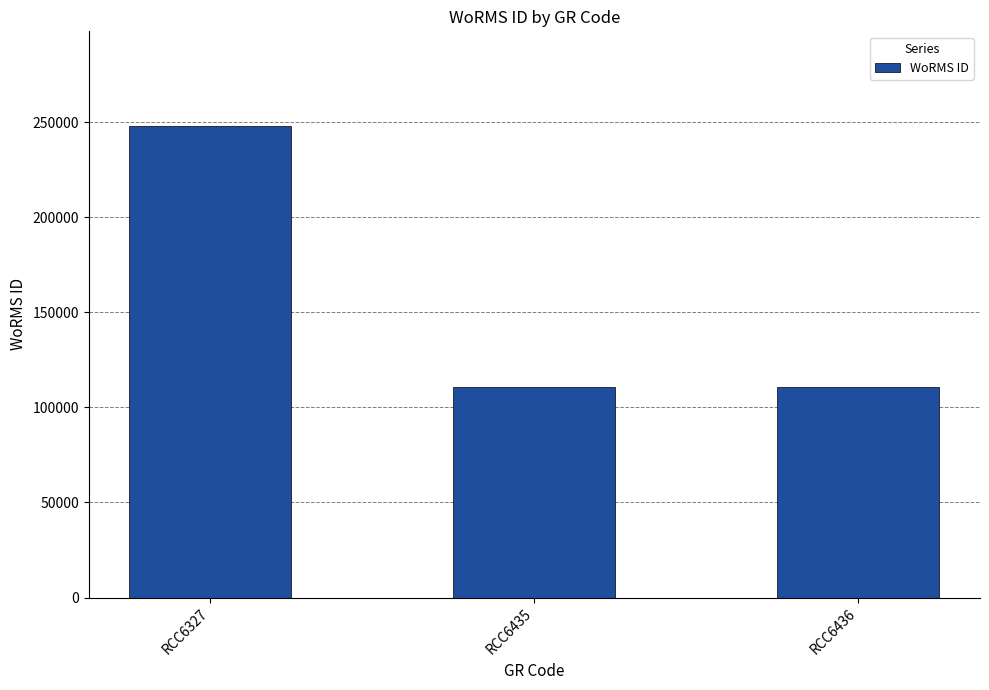

What is the difference between the maximum and second lowest values?

137469